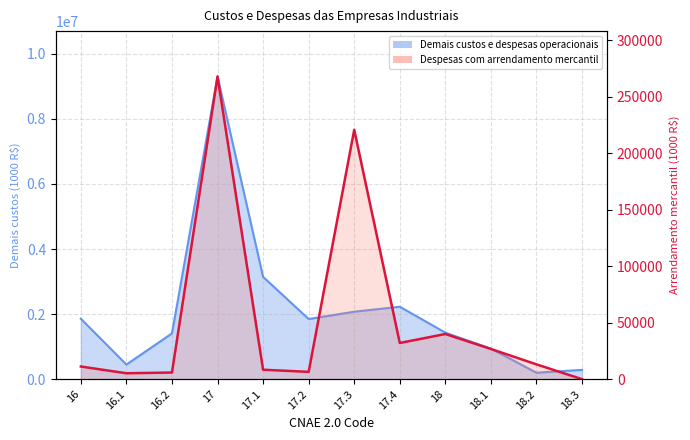

Is it true that the value at 16.2 is 9986?

False